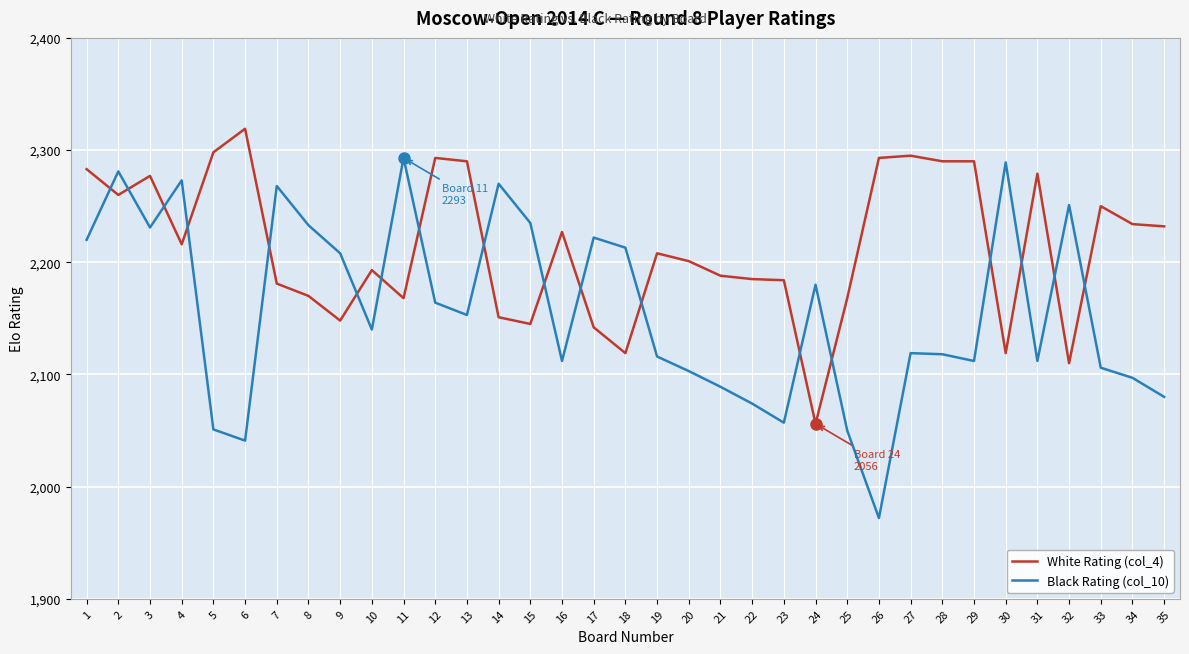

At which category does Black Rating (col_10) reach its first local valley?

3